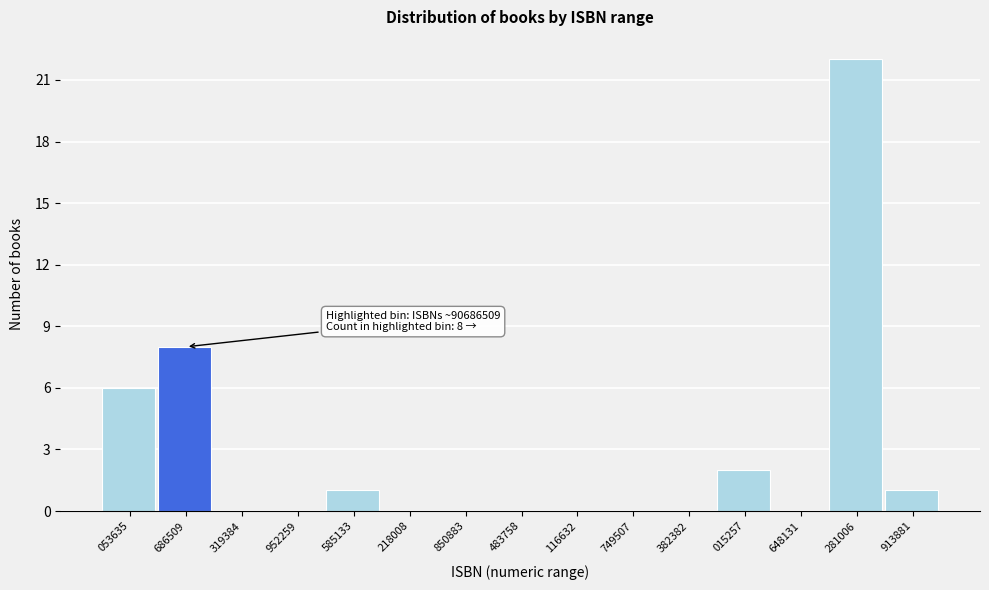

Reading left to right, list all the values displayed in this chart.

053635=6	686509=8	319384=0	952259=0	585133=1	218008=0	850883=0	483758=0	116632=0	749507=0	382382=0	015257=2	648131=0	281006=22	913881=1